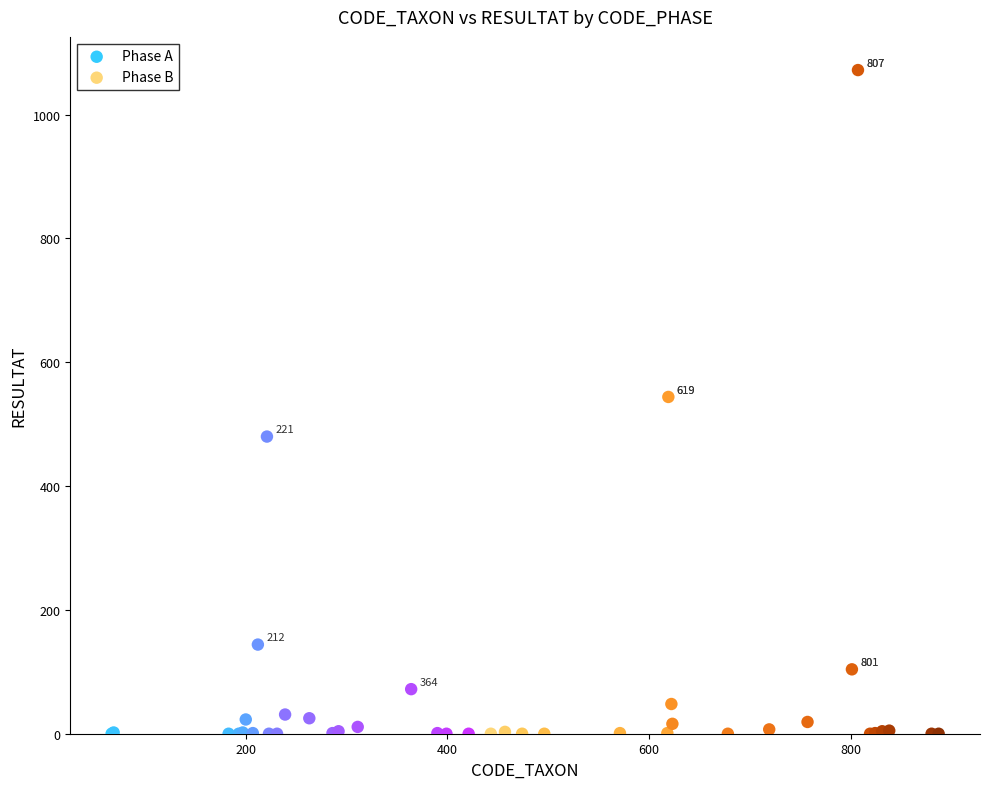

Which series has the widest spread of Y values?

Phase B